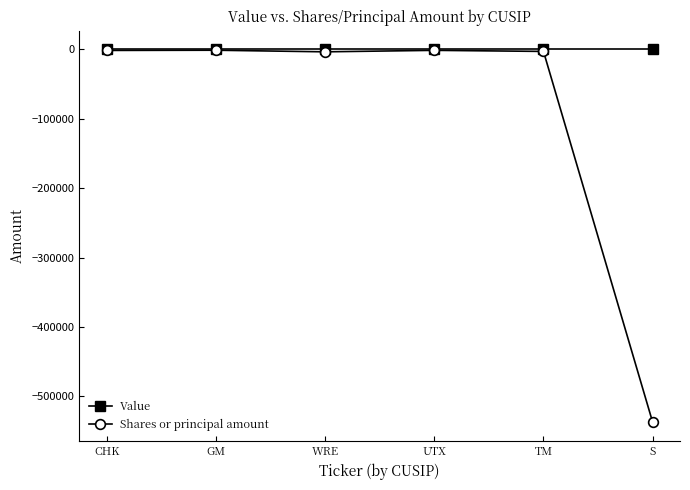

Read the Shares or principal amount value at WRE, to the nearest 50.

-3500